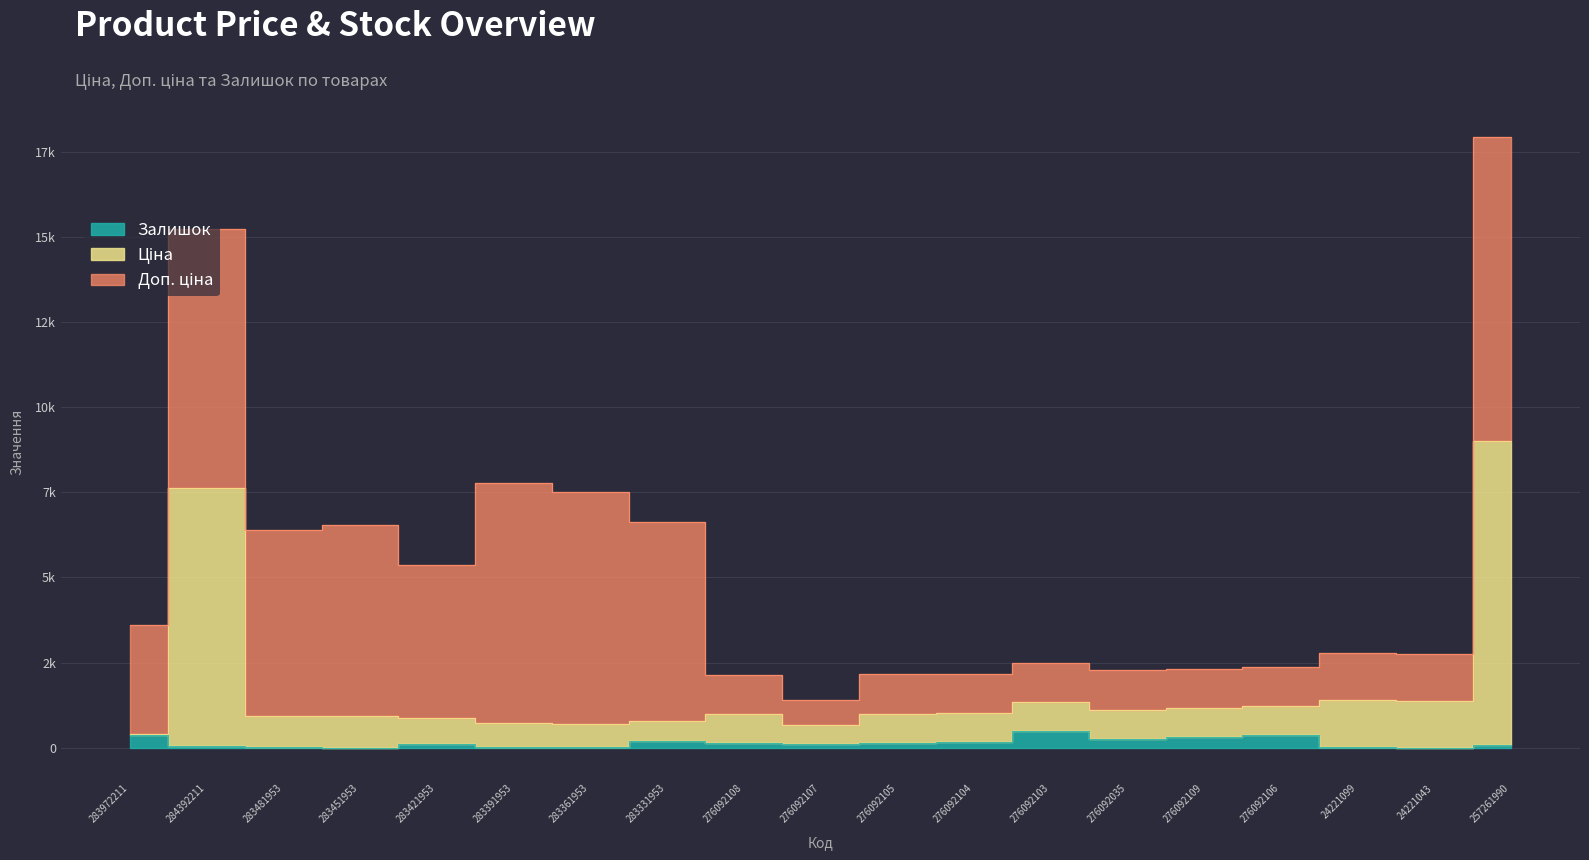

True or false: Ціна and Залишок cross at least once.

False